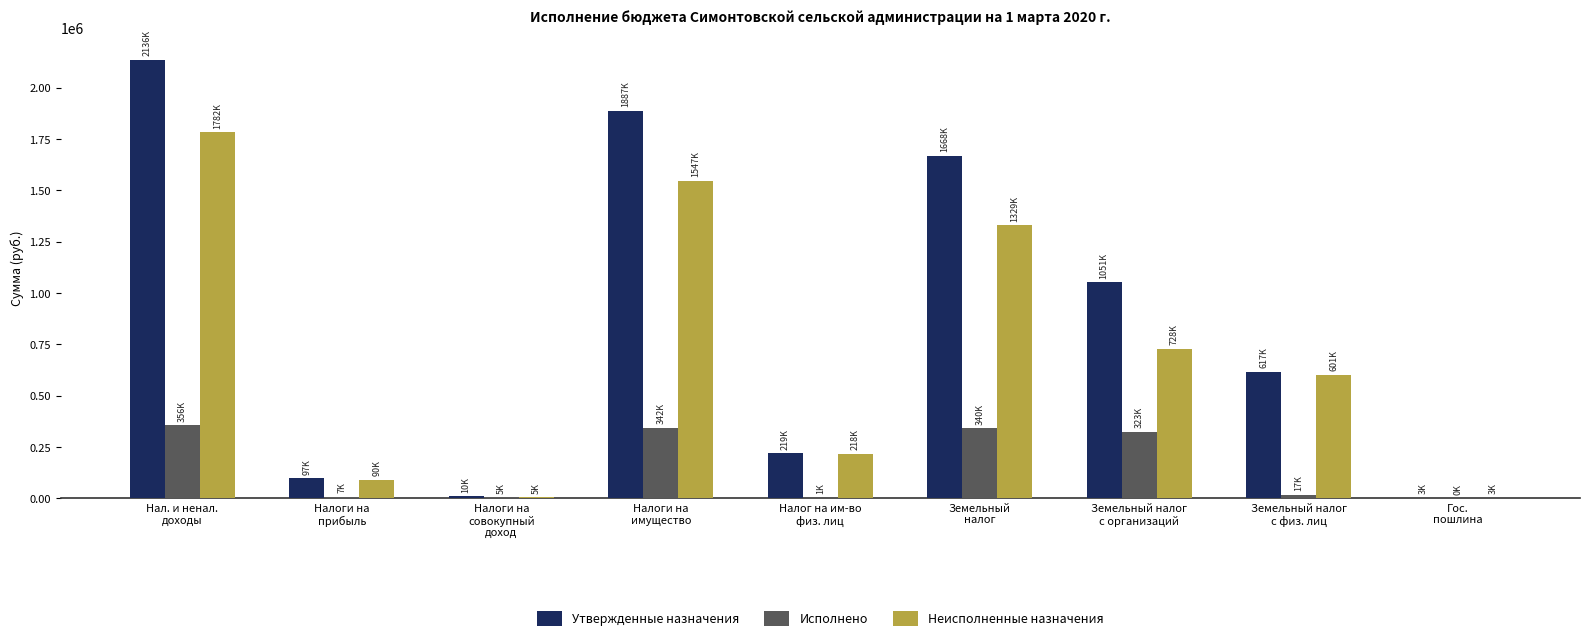

How many groups of bars are there?

9